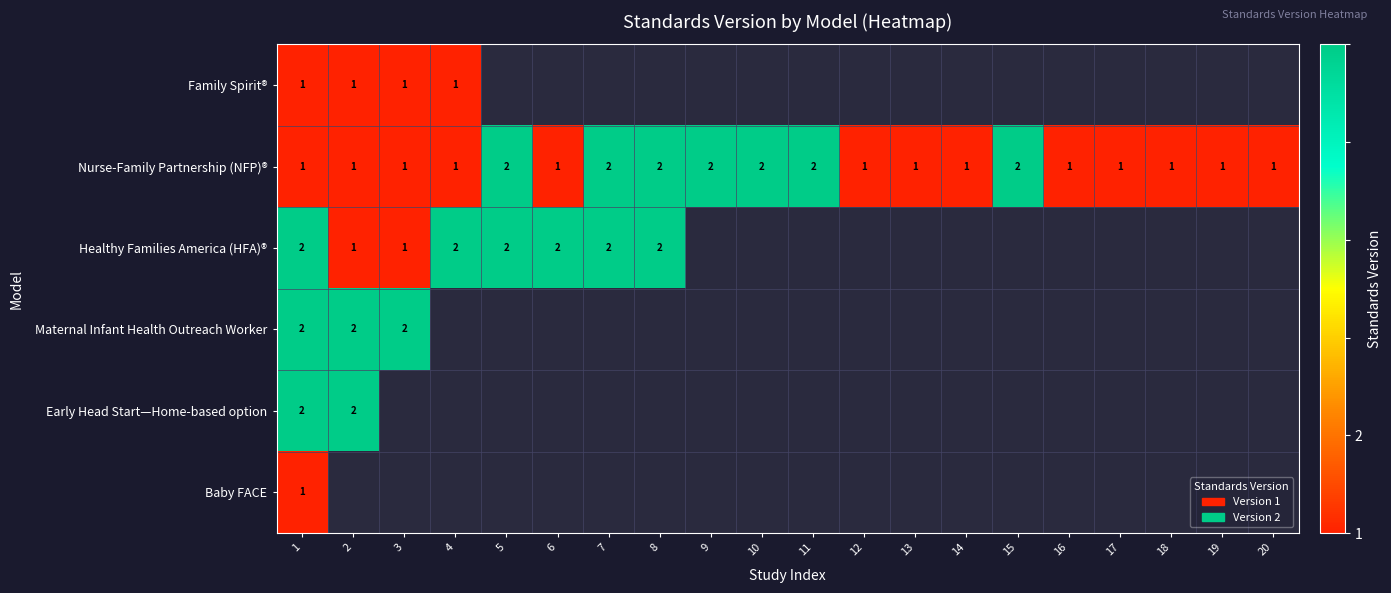

The Nurse-Family Partnership (NFP)® series shows 2 at 14. True or false?

False